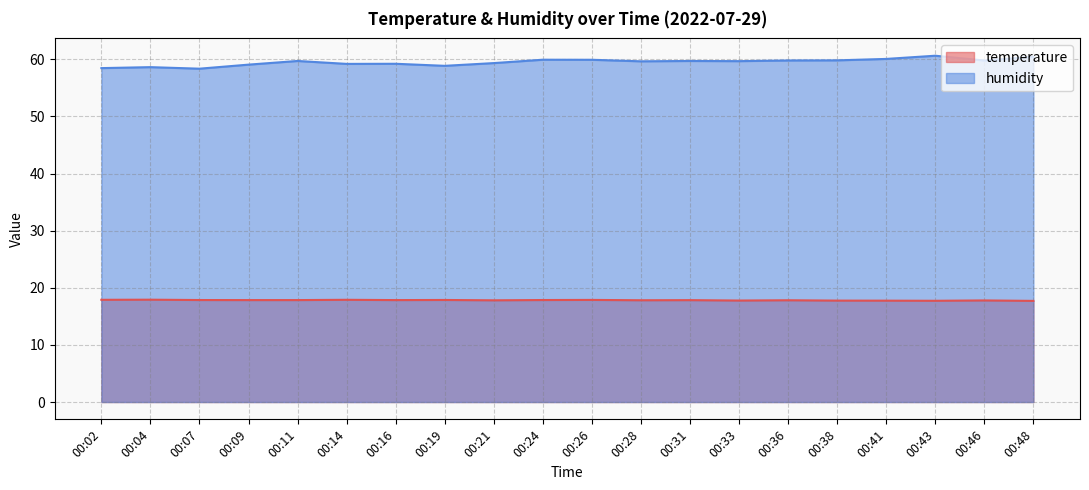

What is the difference between the maximum and minimum values in the humidity series?

2.3